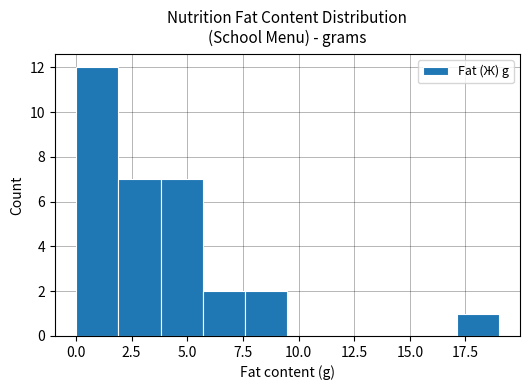

Around what value on the x-axis is the tallest bar? Give the approximate position of its centre, as read against the axis.

1.0